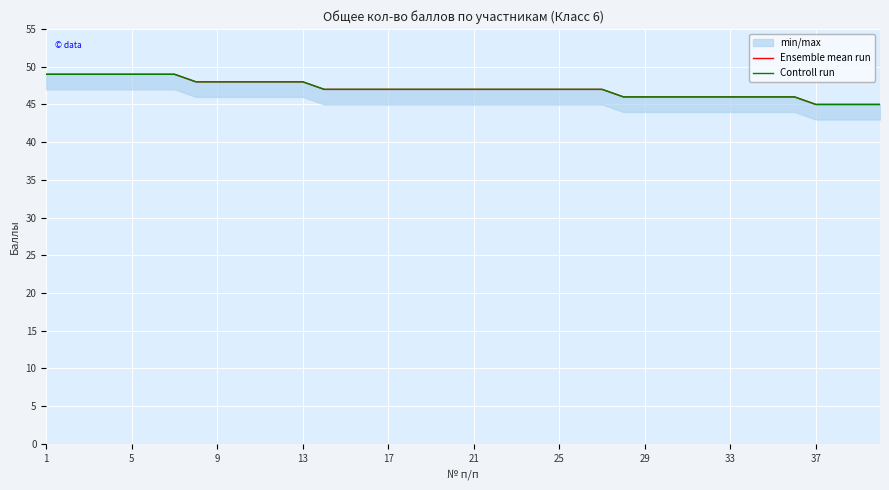

Where is Ensemble mean run nearest to the value 47?

13